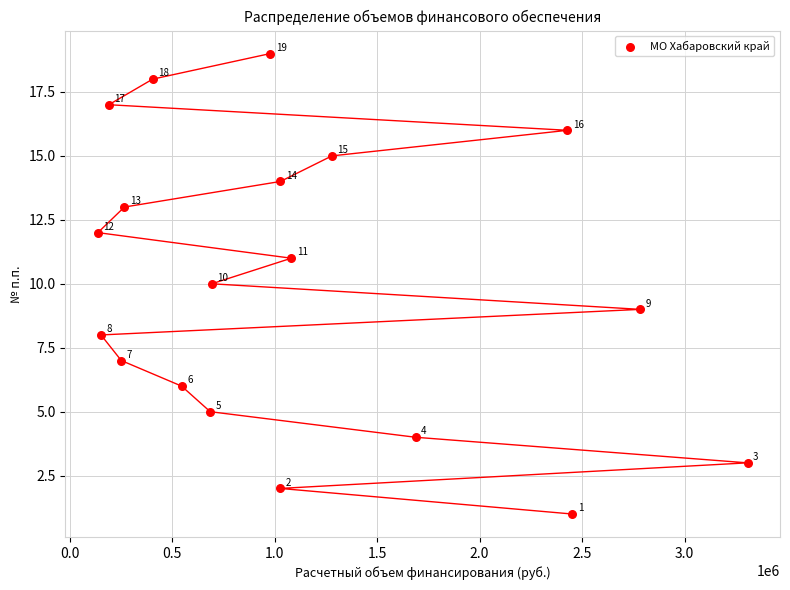

What is the range of Y values (max minus min)?

18